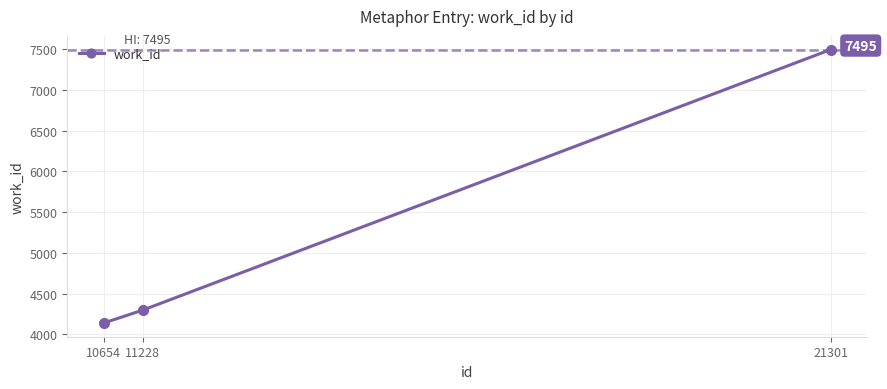

Does the chart display data point markers on the line(s)?

Yes